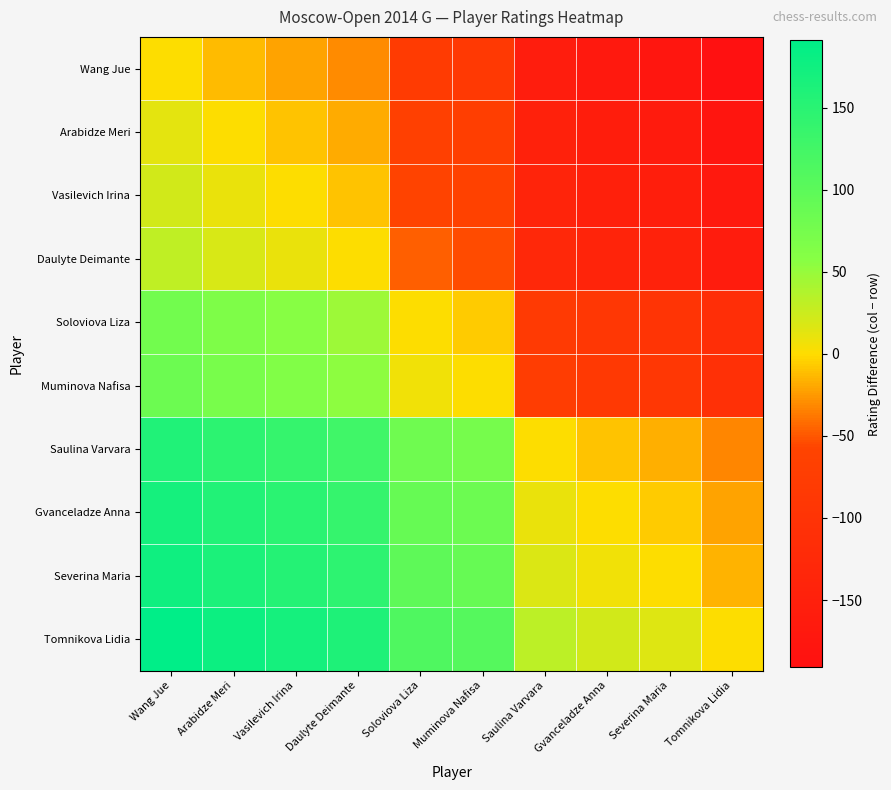

Which has a higher value, Wang Jue or Daulyte Deimante?

Wang Jue